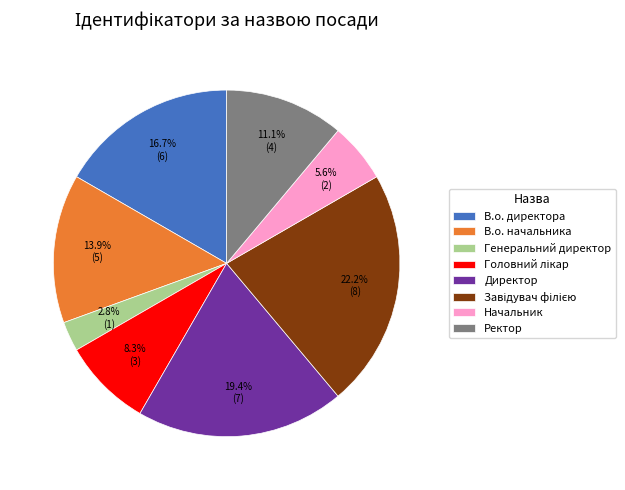

Is there a majority slice in this chart?

No